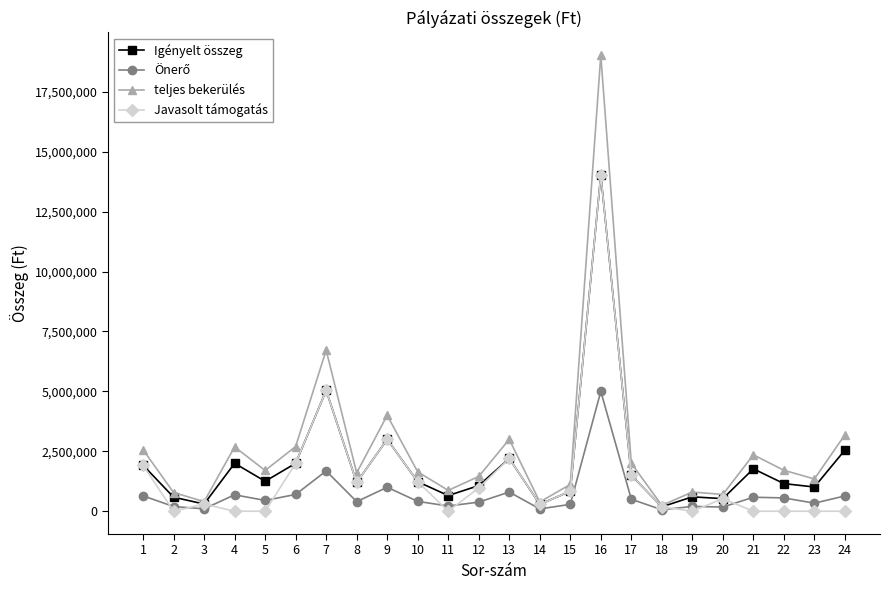

Between 13 and 22, which series saw the biggest shift?

Javasolt támogatás